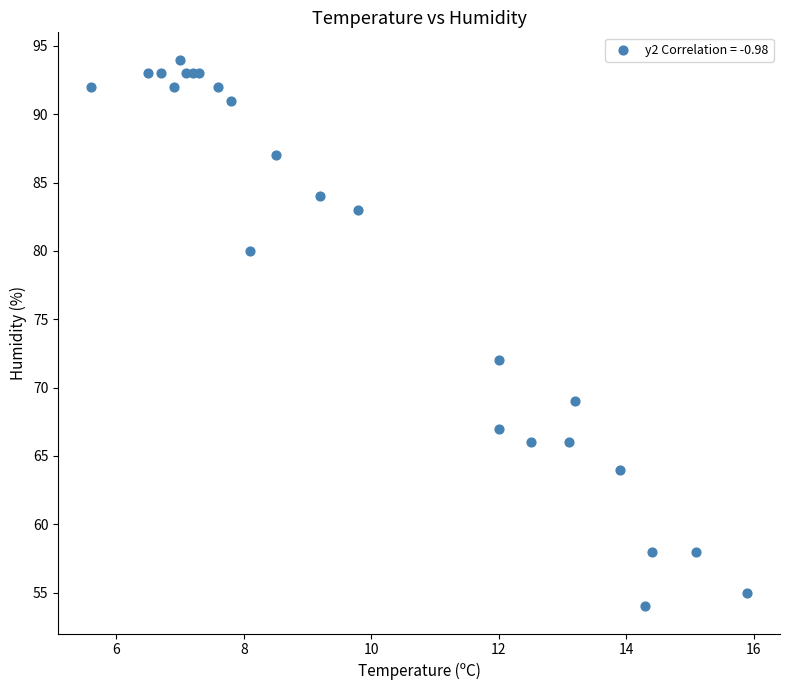

What Y value in the scatter plot is closest to 74?

72